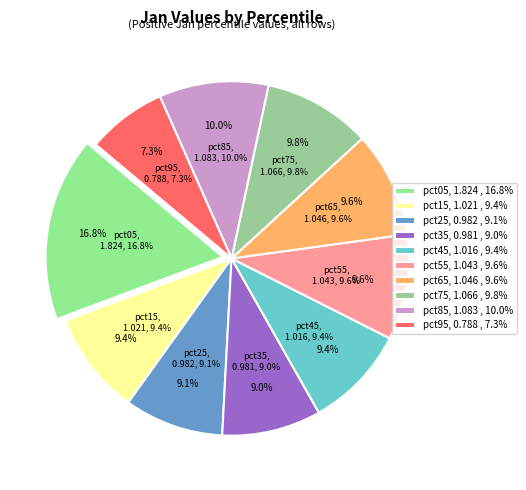

To the nearest percent, what is the combined percentage of pct85 and pct25?

19%